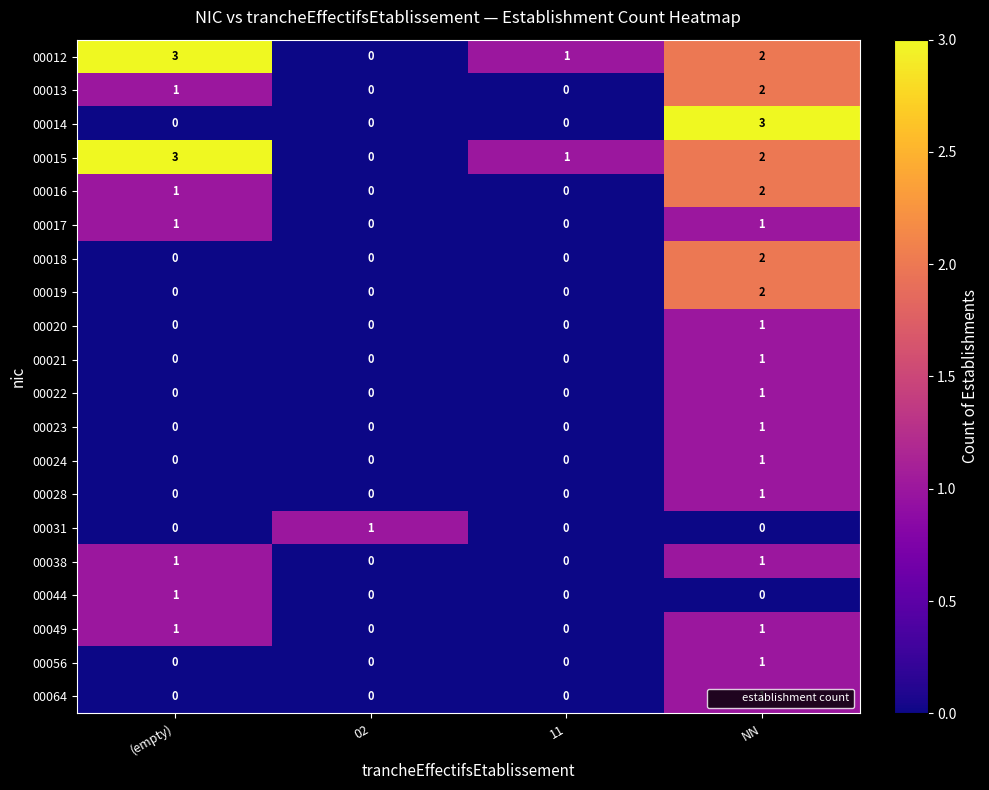

At how many categories does at least one series exceed 2?

2